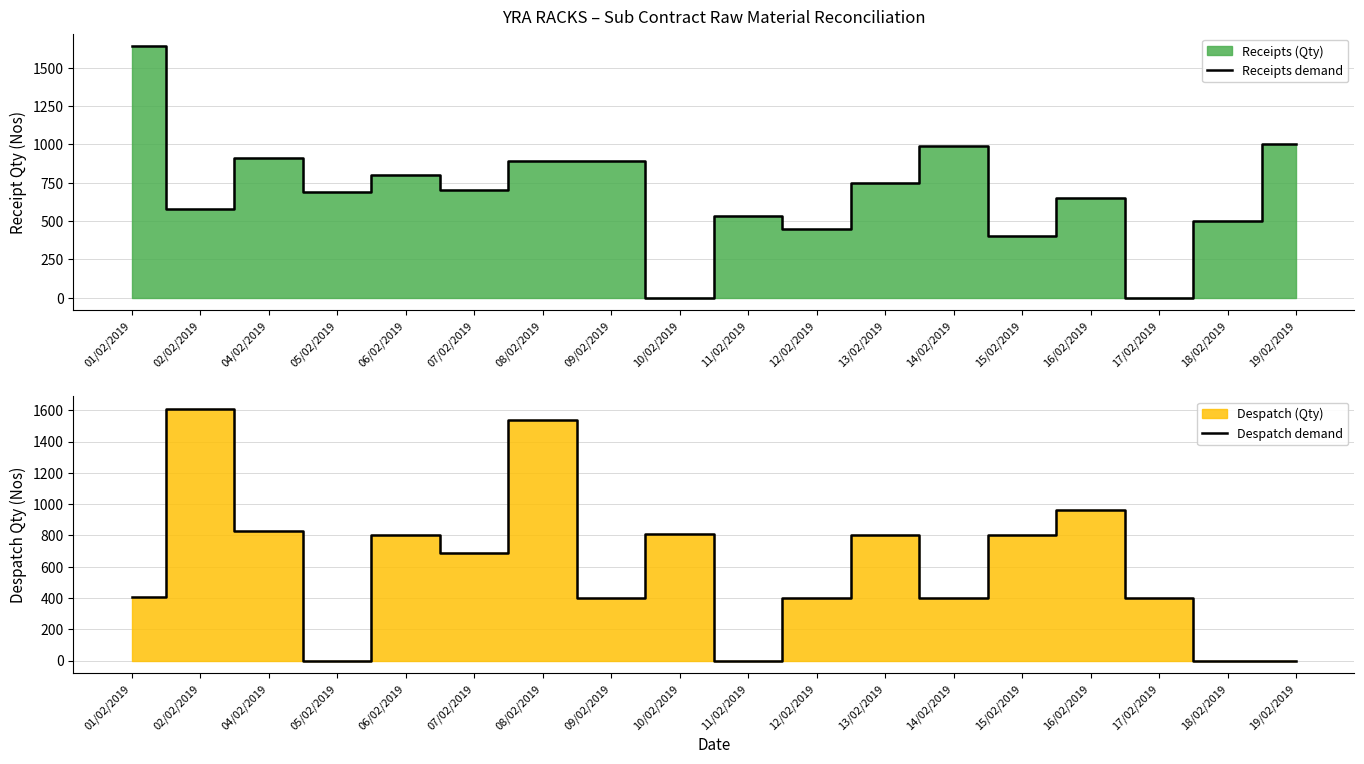

Reading left to right, transcribe all the data shown in this chart.

Receipts demand: 1640	580	910	690	800	700	890	890	0	530	450	750	990	400	650	0	500	1000
Despatch demand: 405	1608	831	0	804	690	1540	400	808	0	400	803	400	800	961	400	0	0